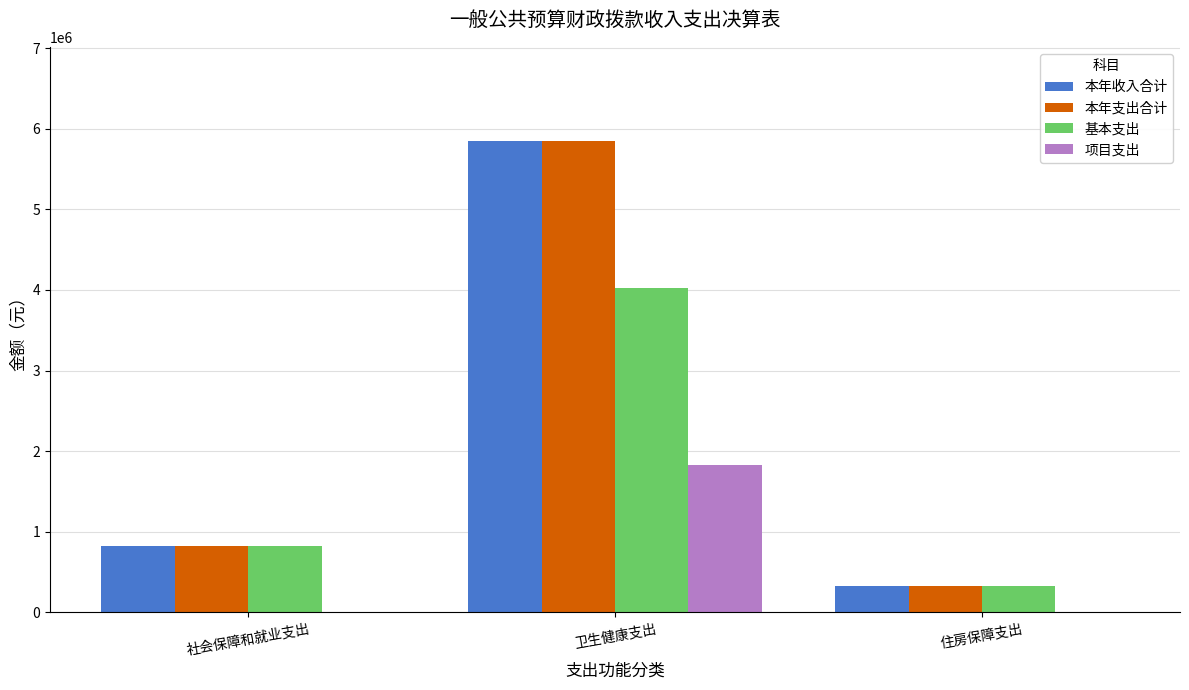

Read the 基本支出 value at 社会保障和就业支出.

825973.5